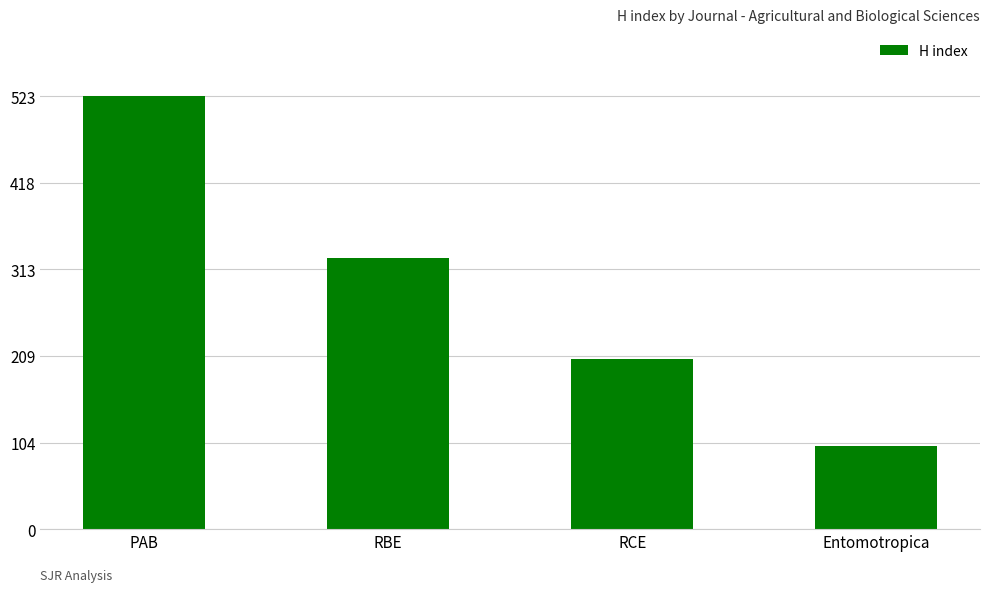

What is the difference between the values at Entomotropica and RBE?

226